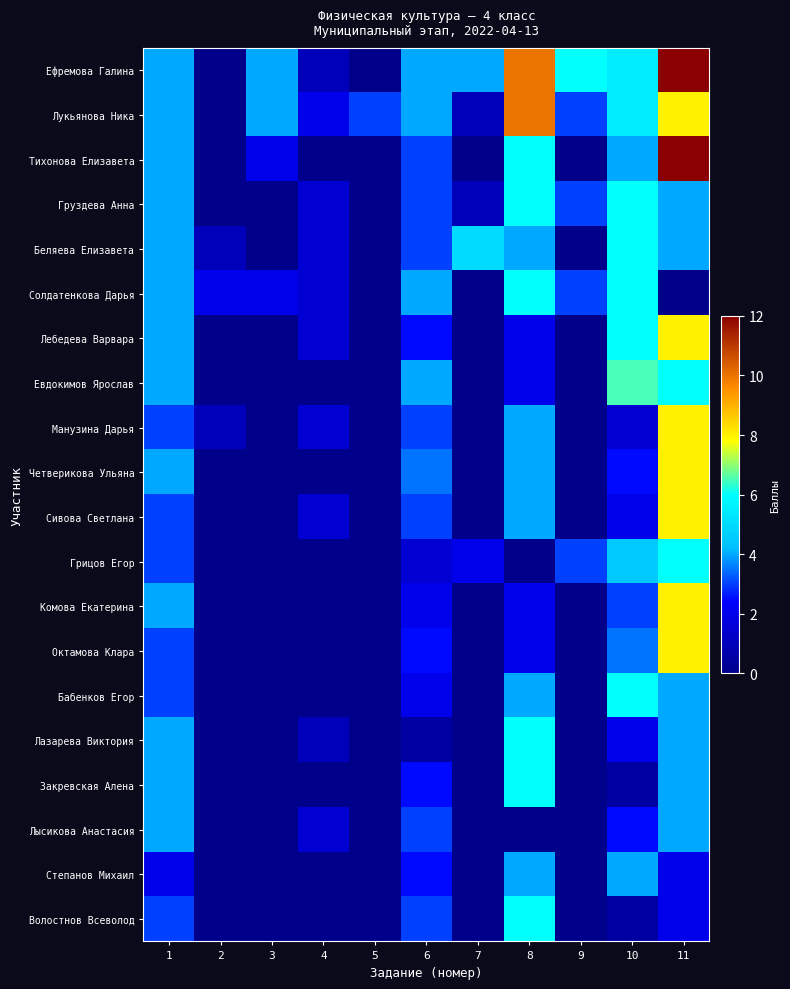

At 11, list the series in order from largest to smallest.

Ефремова Галина, Тихонова Елизавета, Лукьянова Ника, Лебедева Варвара, Манузина Дарья, Четверикова Ульяна, Сивова Светлана, Комова Екатерина, Октамова Клара, Евдокимов Ярослав, Грицов Егор, Груздева Анна, Беляева Елизавета, Бабенков Егор, Лазарева Виктория, Закревская Алена, Лысикова Анастасия, Степанов Михаил, Волостнов Всеволод, Солдатенкова Дарья